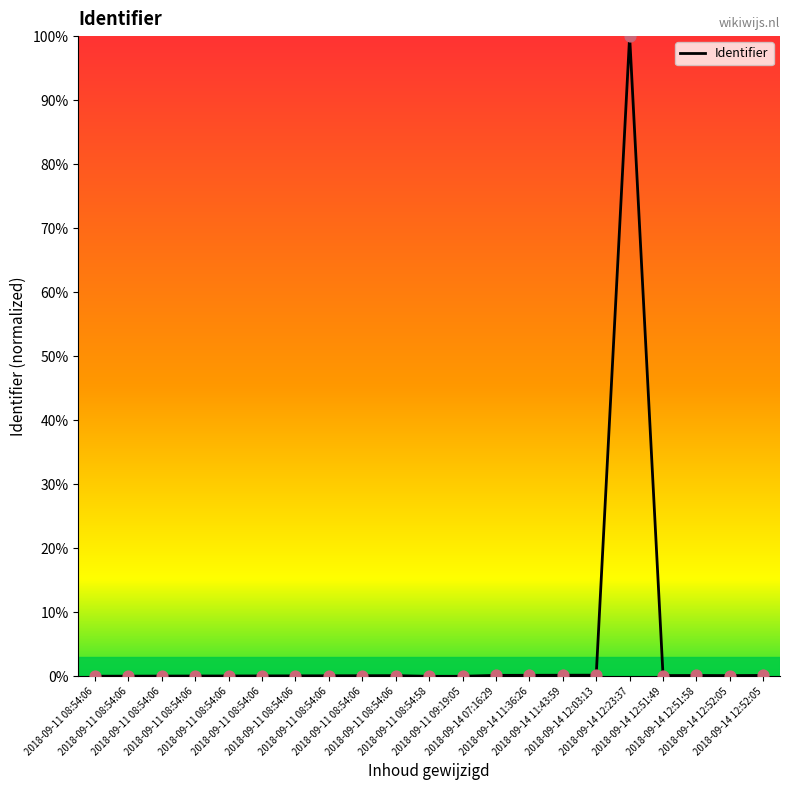

What is the change in value from 2018-09-11 09:19:05 to 2018-09-14 12:03:13?

+0.2